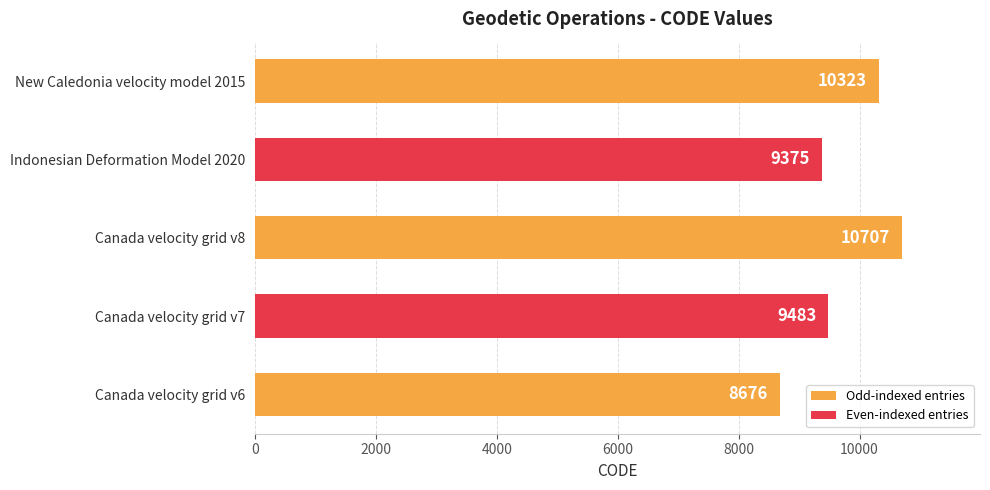

Read the value at Canada velocity grid v8.

10707